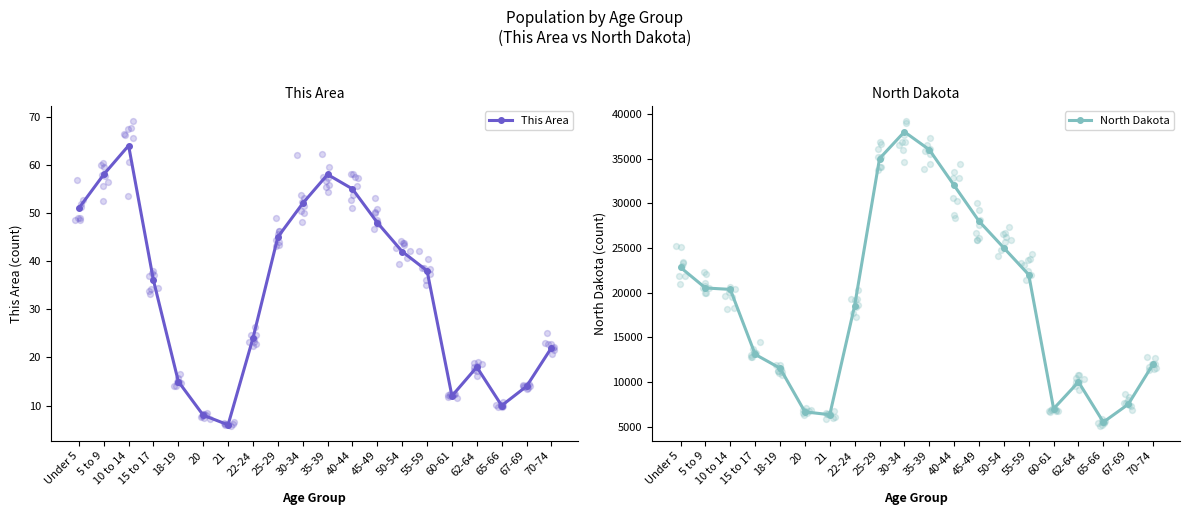

What are all the series names shown in the legend?

This Area, North Dakota